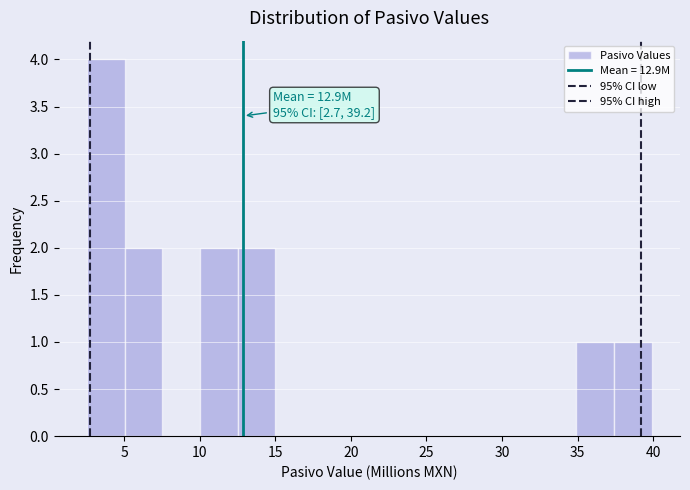

Over which range of the x-axis is the bar tallest?

2.5 to 5.0